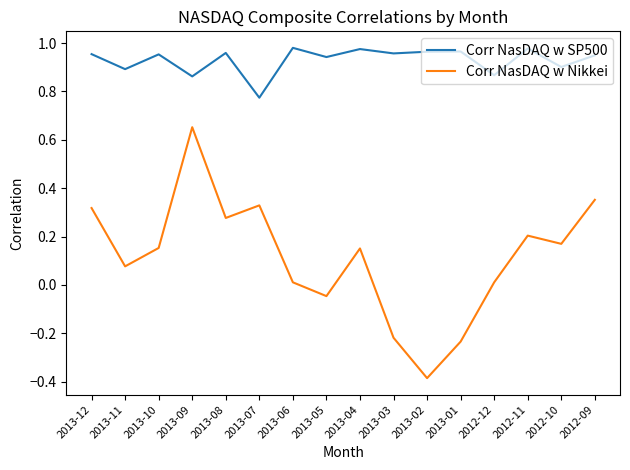

The value of Corr NasDAQ w SP500 at 2013-02 is 1.7. True or false?

False